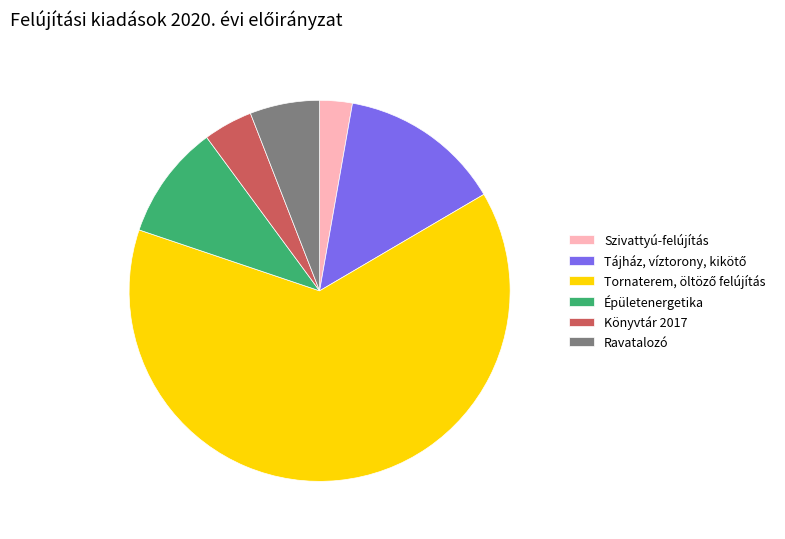

Combined, do Épületenergetika and Könyvtár 2017 account for over 50%?

No